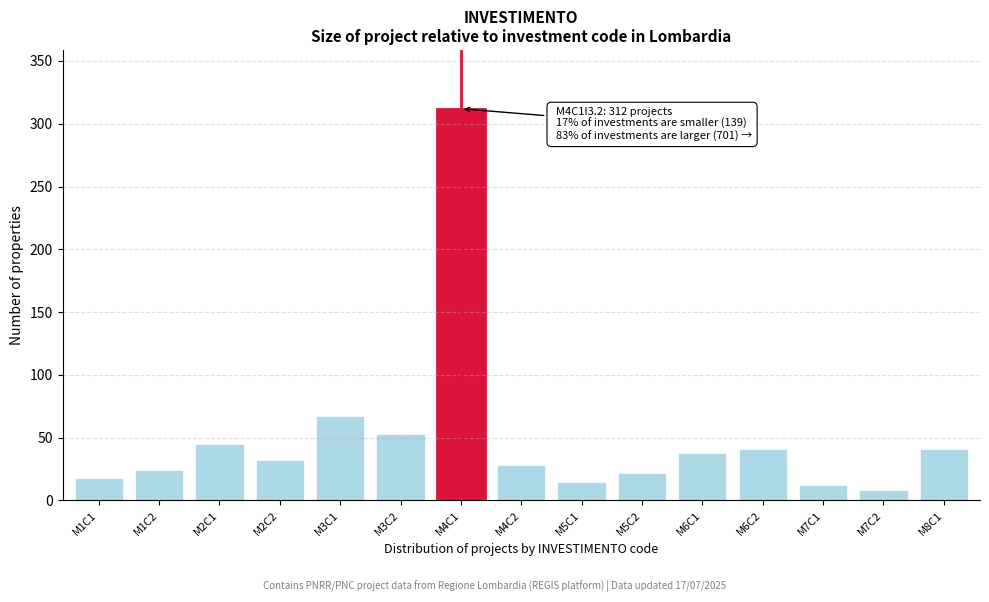

Reading left to right, extract all data points from this chart.

18	24	45	32	67	53	312	28	15	22	38	41	12	8	41